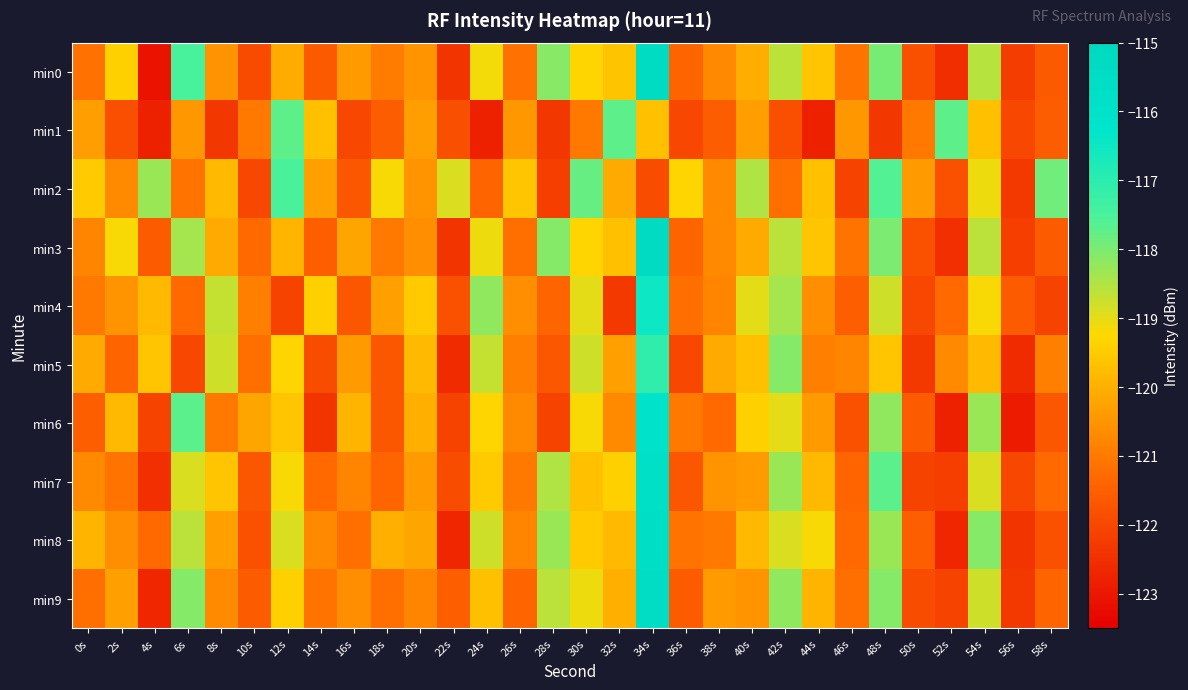

At which category is the sum across all series the highest?

34s